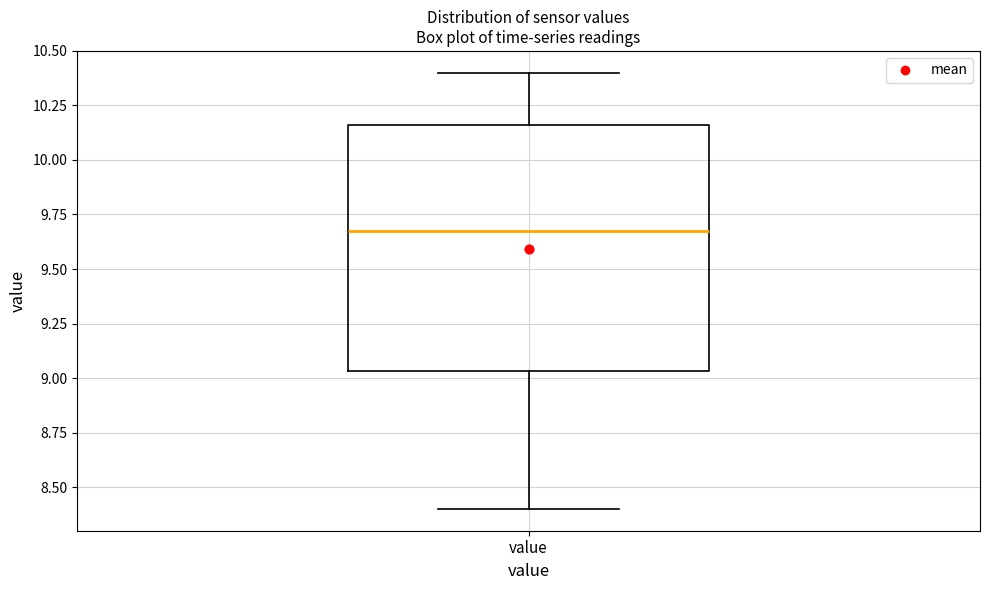

Transcribe this box plot: give where the median line is, the range the box spans, and where the two whiskers end, as read against the y-axis. The values are not printed on the chart, so give them approximately, as read against the axis.

median 9.70, box 9.05 to 10.15, whiskers 8.40 to 10.40